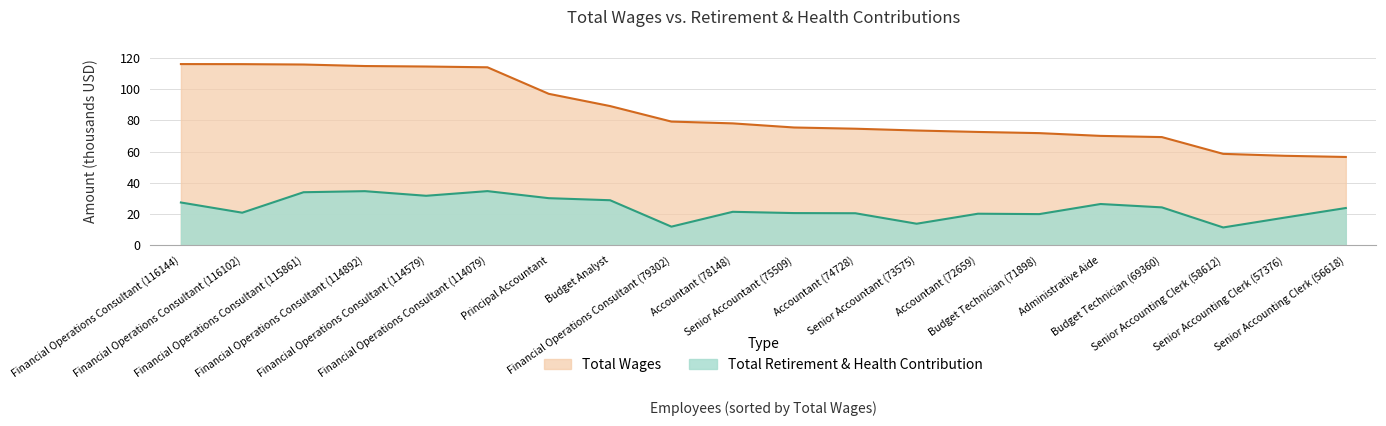

List the series in order of their overall mean, lowest first.

Total Retirement & Health Contribution, Total Wages